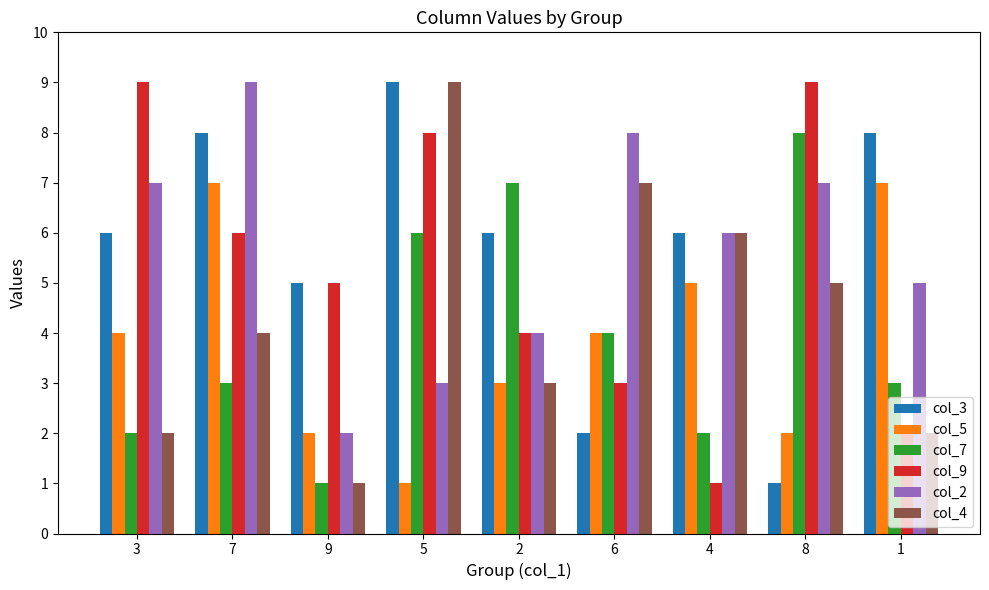

What is the difference between the second highest and minimum values in the col_9 series?

8